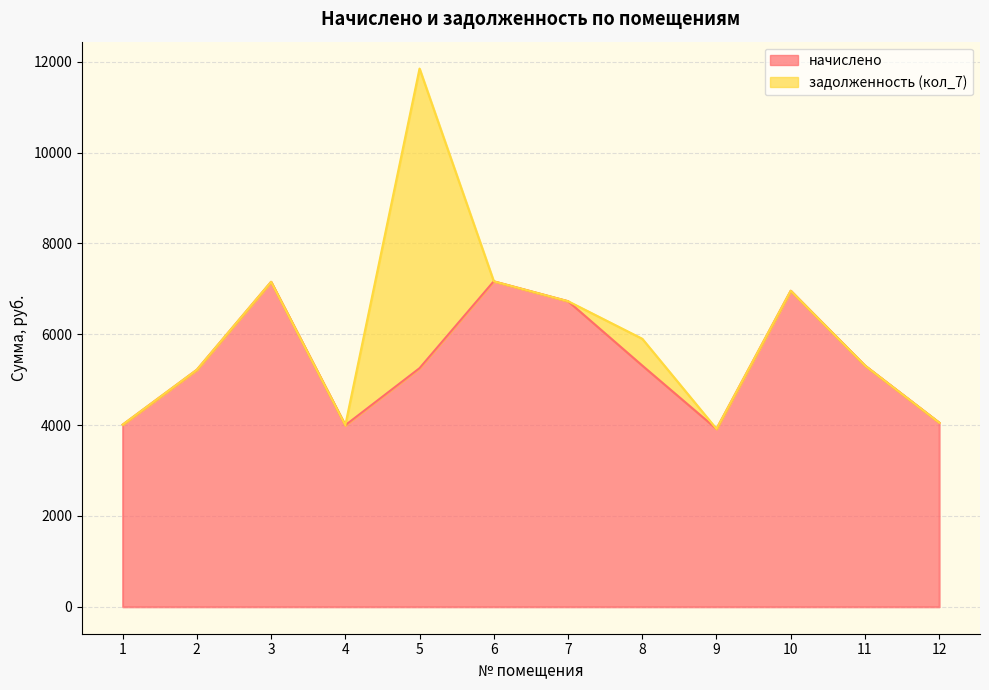

True or false: the data shows 10682.5 at 10.

False